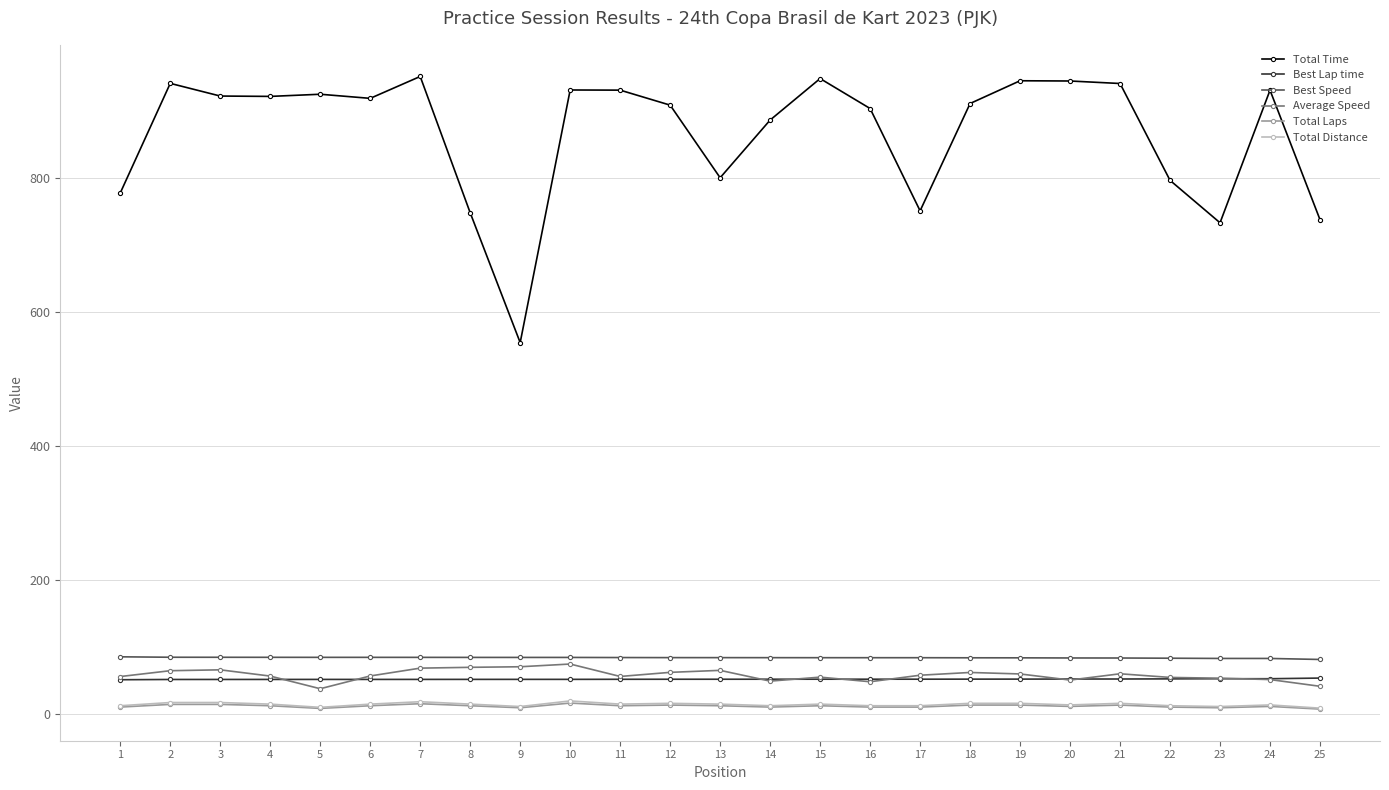

At how many categories does at least one series exceed 132?

25